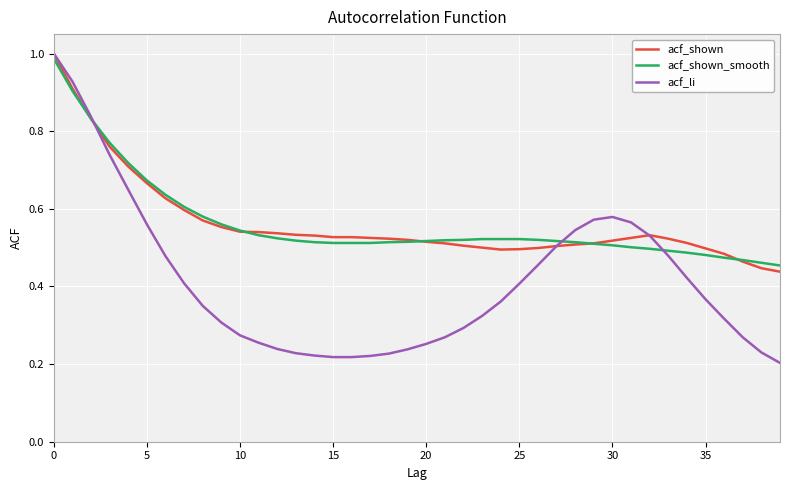

Which series has the largest range (max minus min)?

acf_li